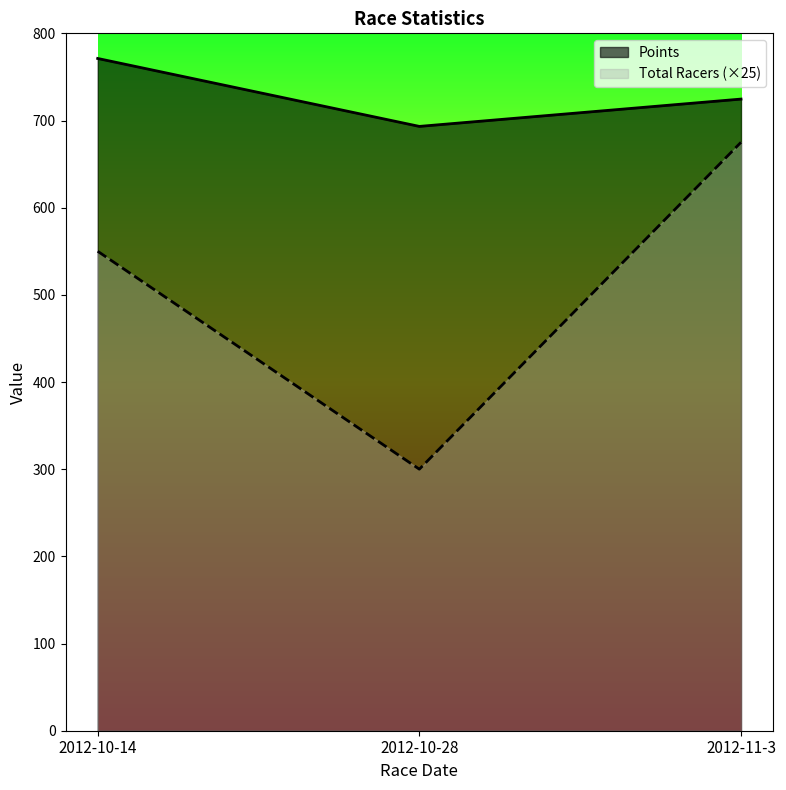

Is it true that Points equals 771.2 at 2012-10-14?

True